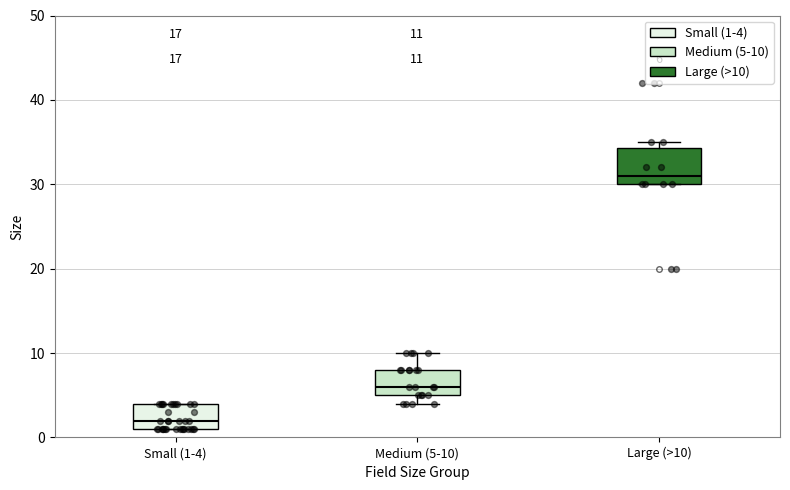

Which box has the highest median line?

Large (>10)